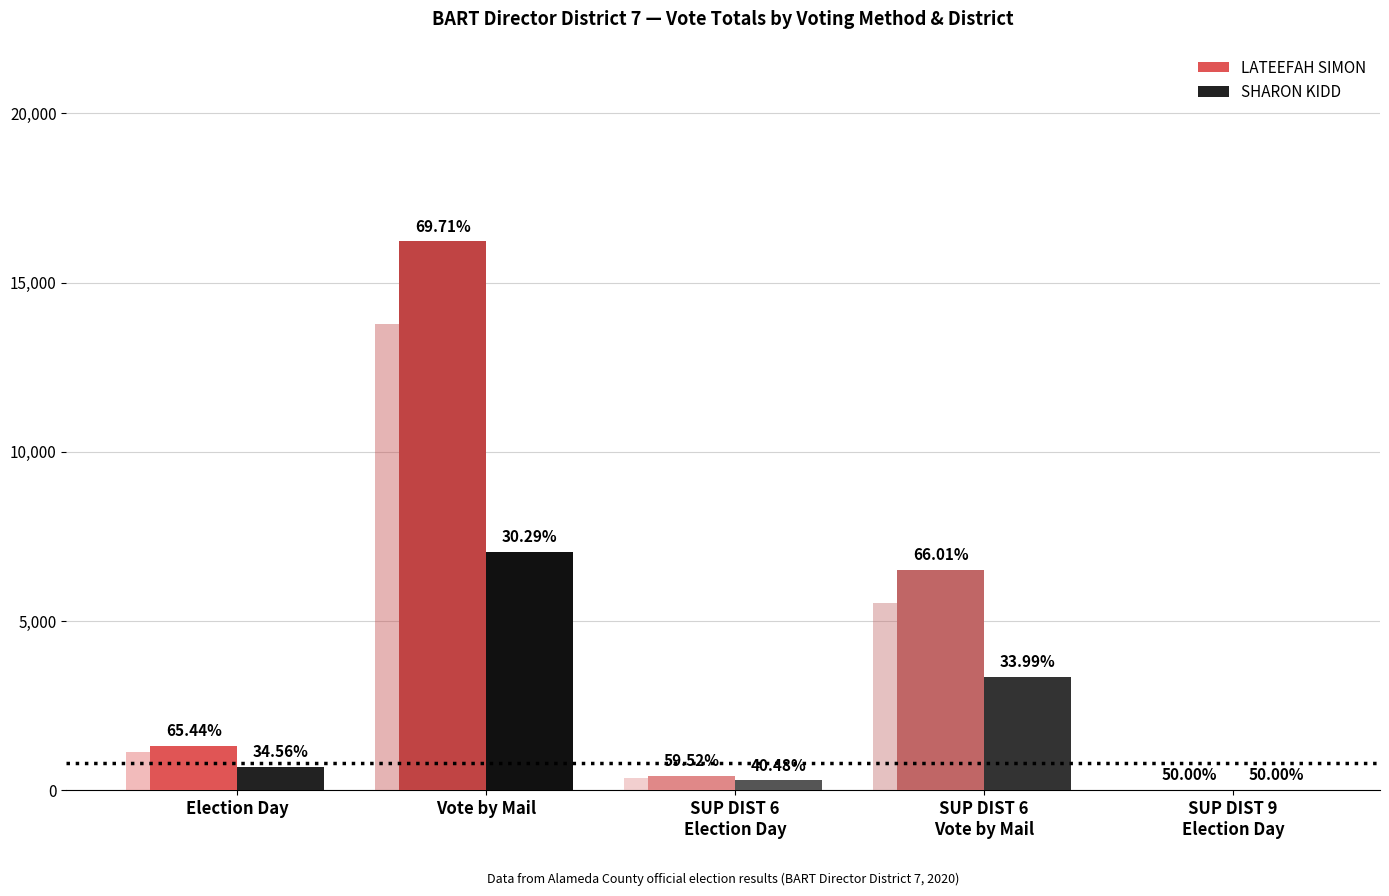

Reading left to right, what are all the values shown in this chart?

LATEEFAH SIMON: 1316	16213	419	6504	2
SHARON KIDD: 695	7044	285	3349	2